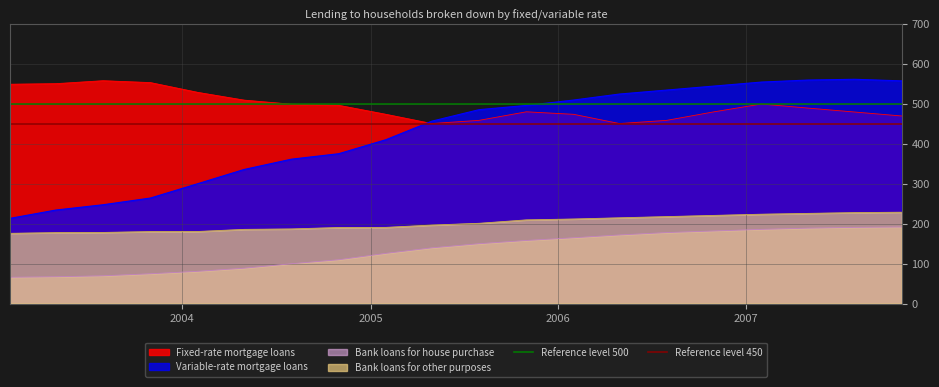

True or false: Bank loans for other purposes and Bank loans for house purchase intersect in this chart.

False